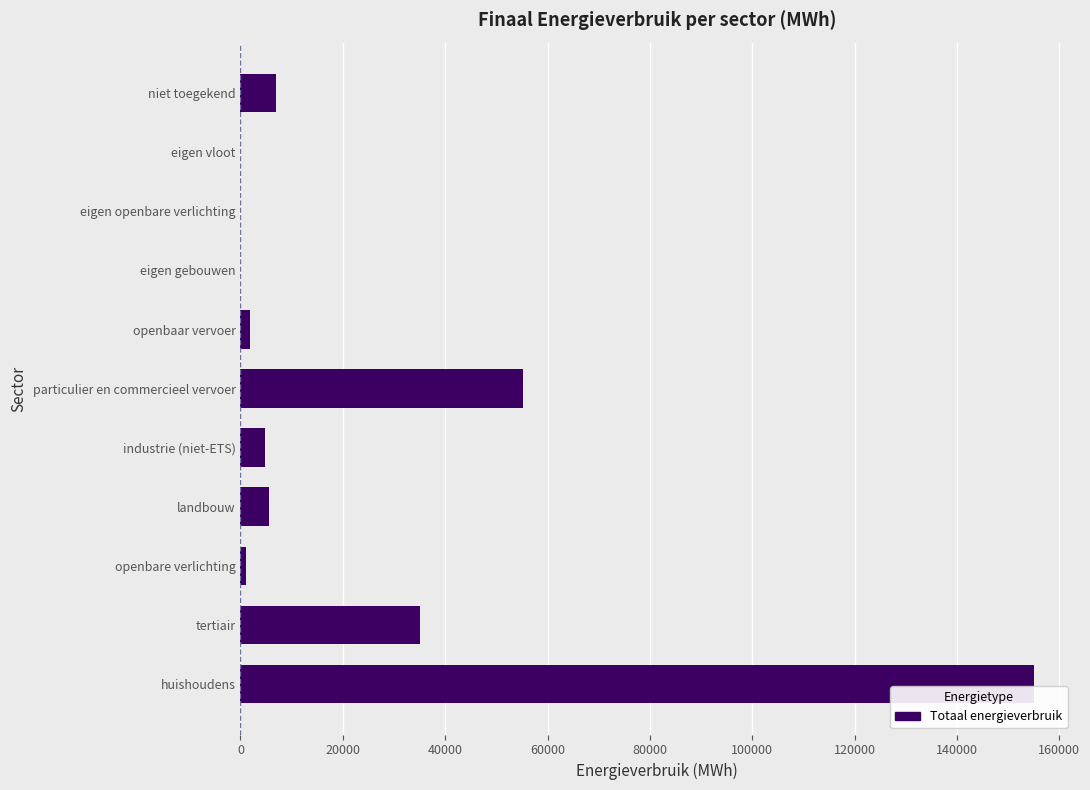

Count the number of values greater than 4719.

6